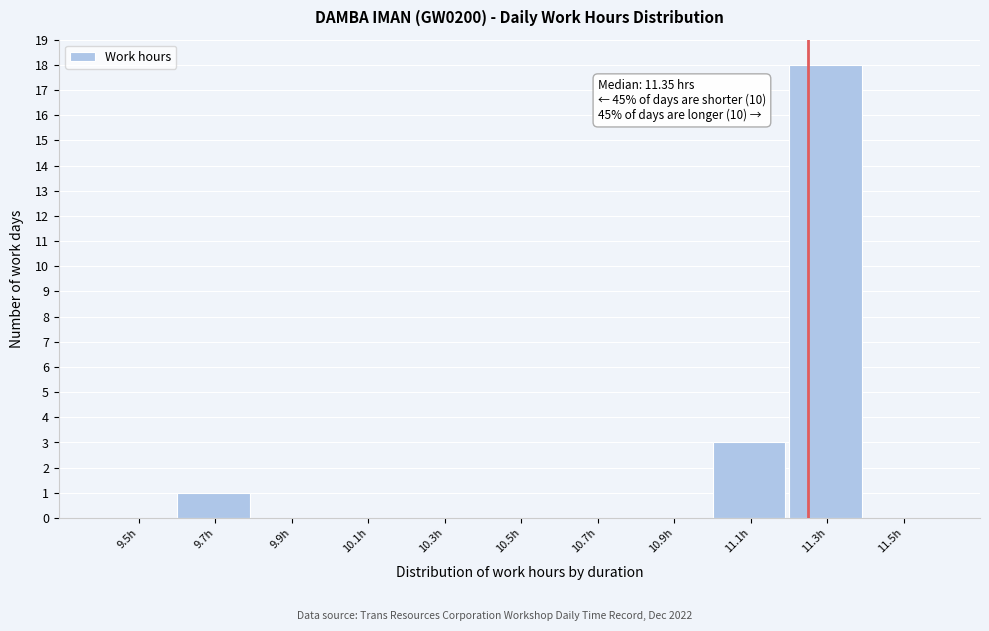

Reading left to right, list all the values displayed in this chart.

9.5h=0	9.7h=1	9.9h=0	10.1h=0	10.3h=0	10.5h=0	10.7h=0	10.9h=0	11.1h=3	11.3h=18	11.5h=0